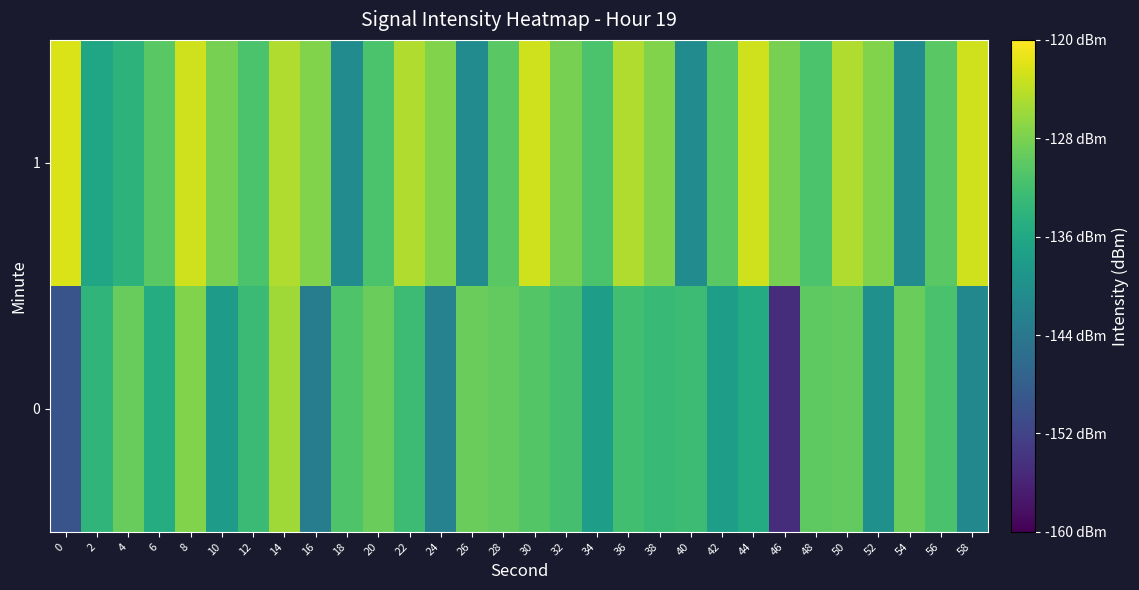

What is the difference between the highest and lowest values at 46?

26.6